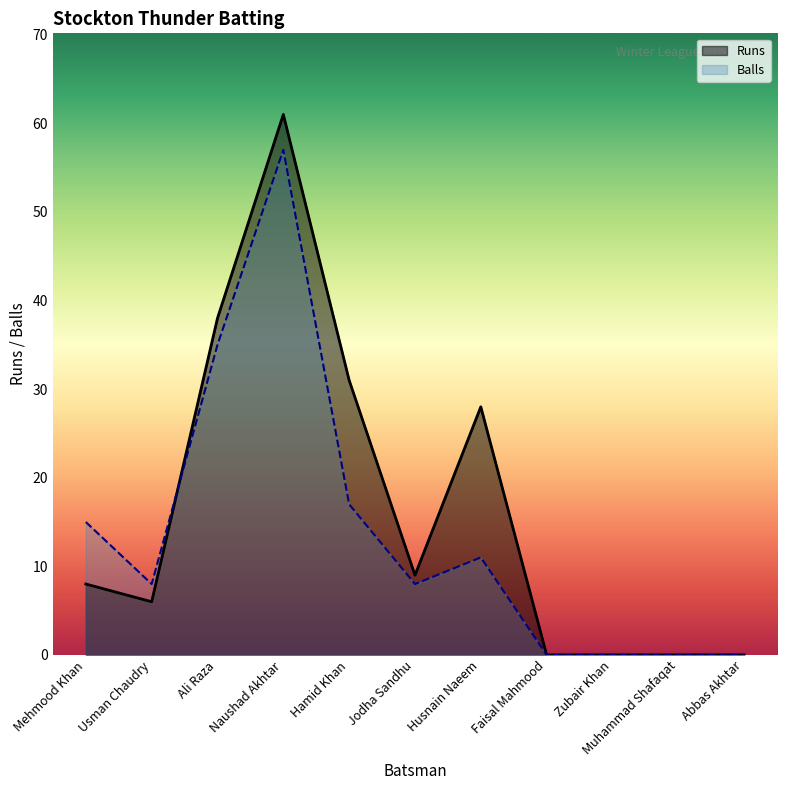

How many interior local valleys does the Runs series have?

2